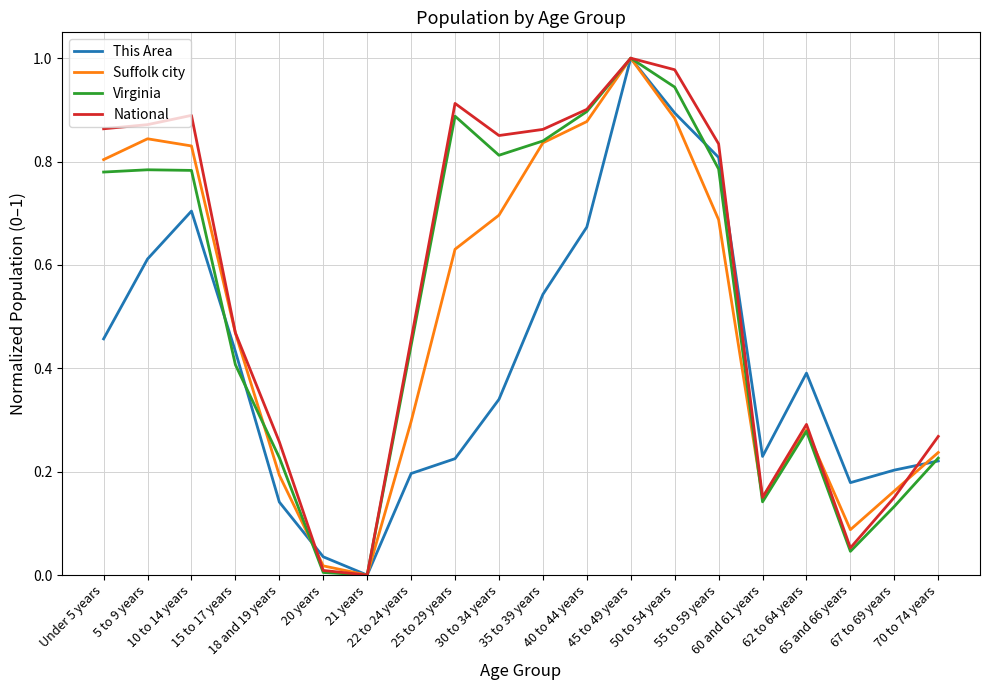

Reading right to left, extract all data points from this chart.

This Area: 0.2	0.2	0.2	0.4	0.2	0.8	0.9	1.0	0.7	0.5	0.3	0.2	0.2	0.0	0.0	0.1	0.4	0.7	0.6	0.5
Suffolk city: 0.2	0.2	0.1	0.3	0.2	0.7	0.9	1.0	0.9	0.8	0.7	0.6	0.3	0.0	0.0	0.2	0.5	0.8	0.8	0.8
Virginia: 0.2	0.1	0.0	0.3	0.1	0.8	0.9	1.0	0.9	0.8	0.8	0.9	0.4	0.0	0.0	0.2	0.4	0.8	0.8	0.8
National: 0.3	0.2	0.1	0.3	0.2	0.8	1.0	1.0	0.9	0.9	0.9	0.9	0.5	0.0	0.0	0.3	0.5	0.9	0.9	0.9